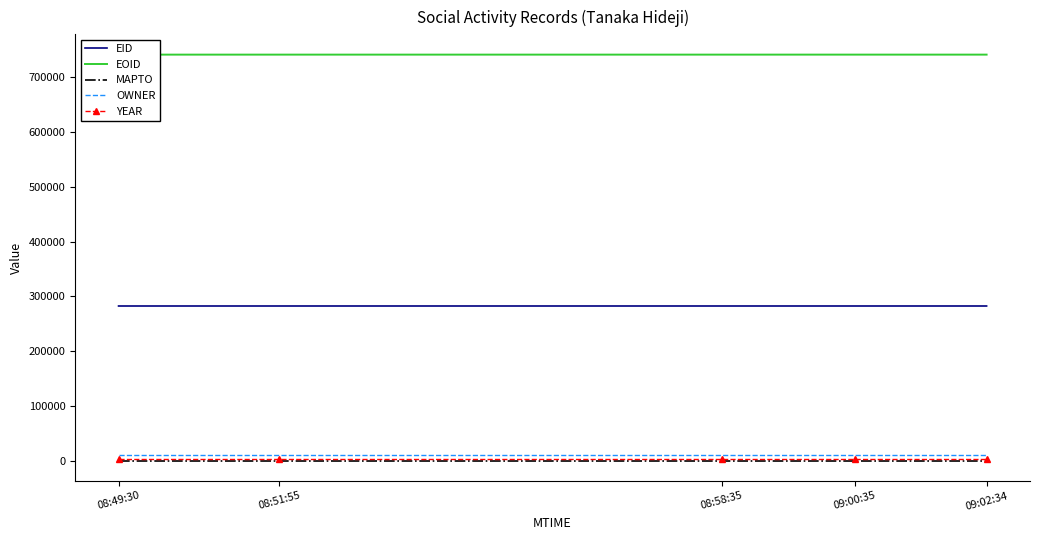

What is the difference between the maximum and minimum values in the EOID series?

6